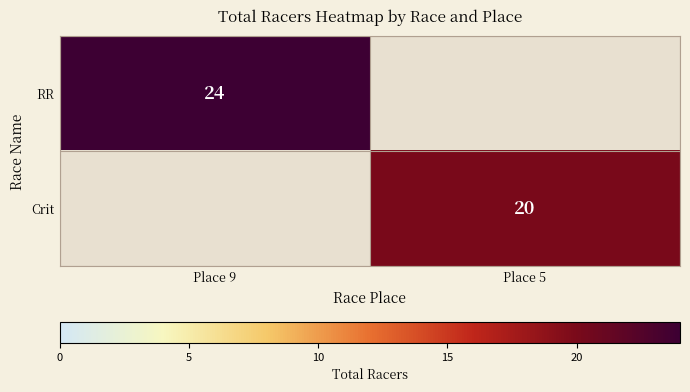

How many series are shown in this chart?

2